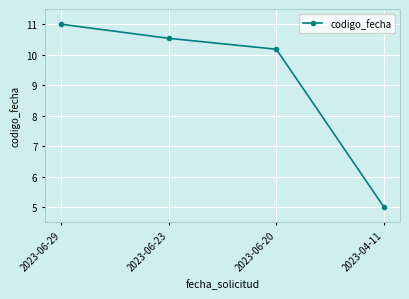

The chart shows a value of 10.5 at 2023-06-23. True or false?

True